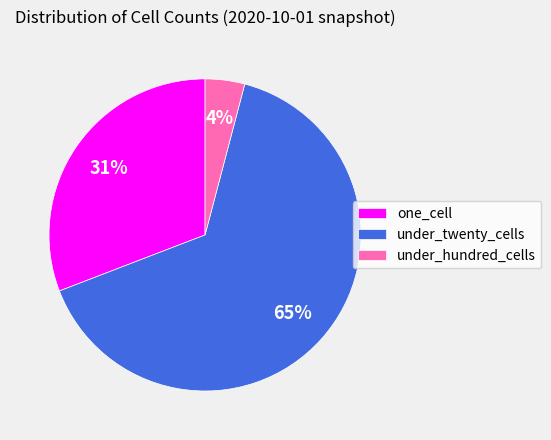

To the nearest percent, what percentage of the pie is one_cell?

31%